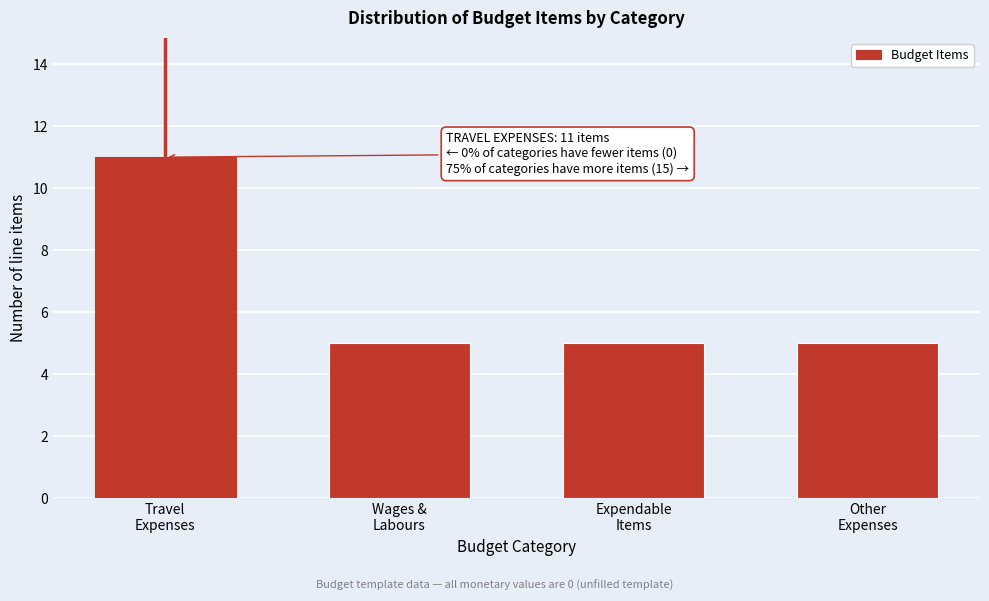

Reading left to right, transcribe all the data shown in this chart.

11	5	5	5